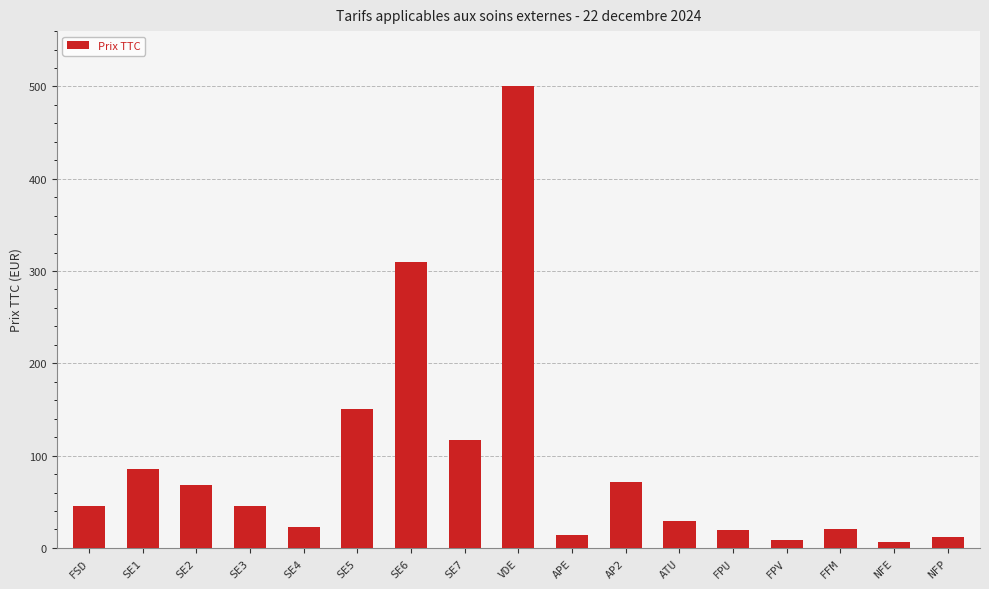

At which category does the chart reach its peak across all series?

VDE